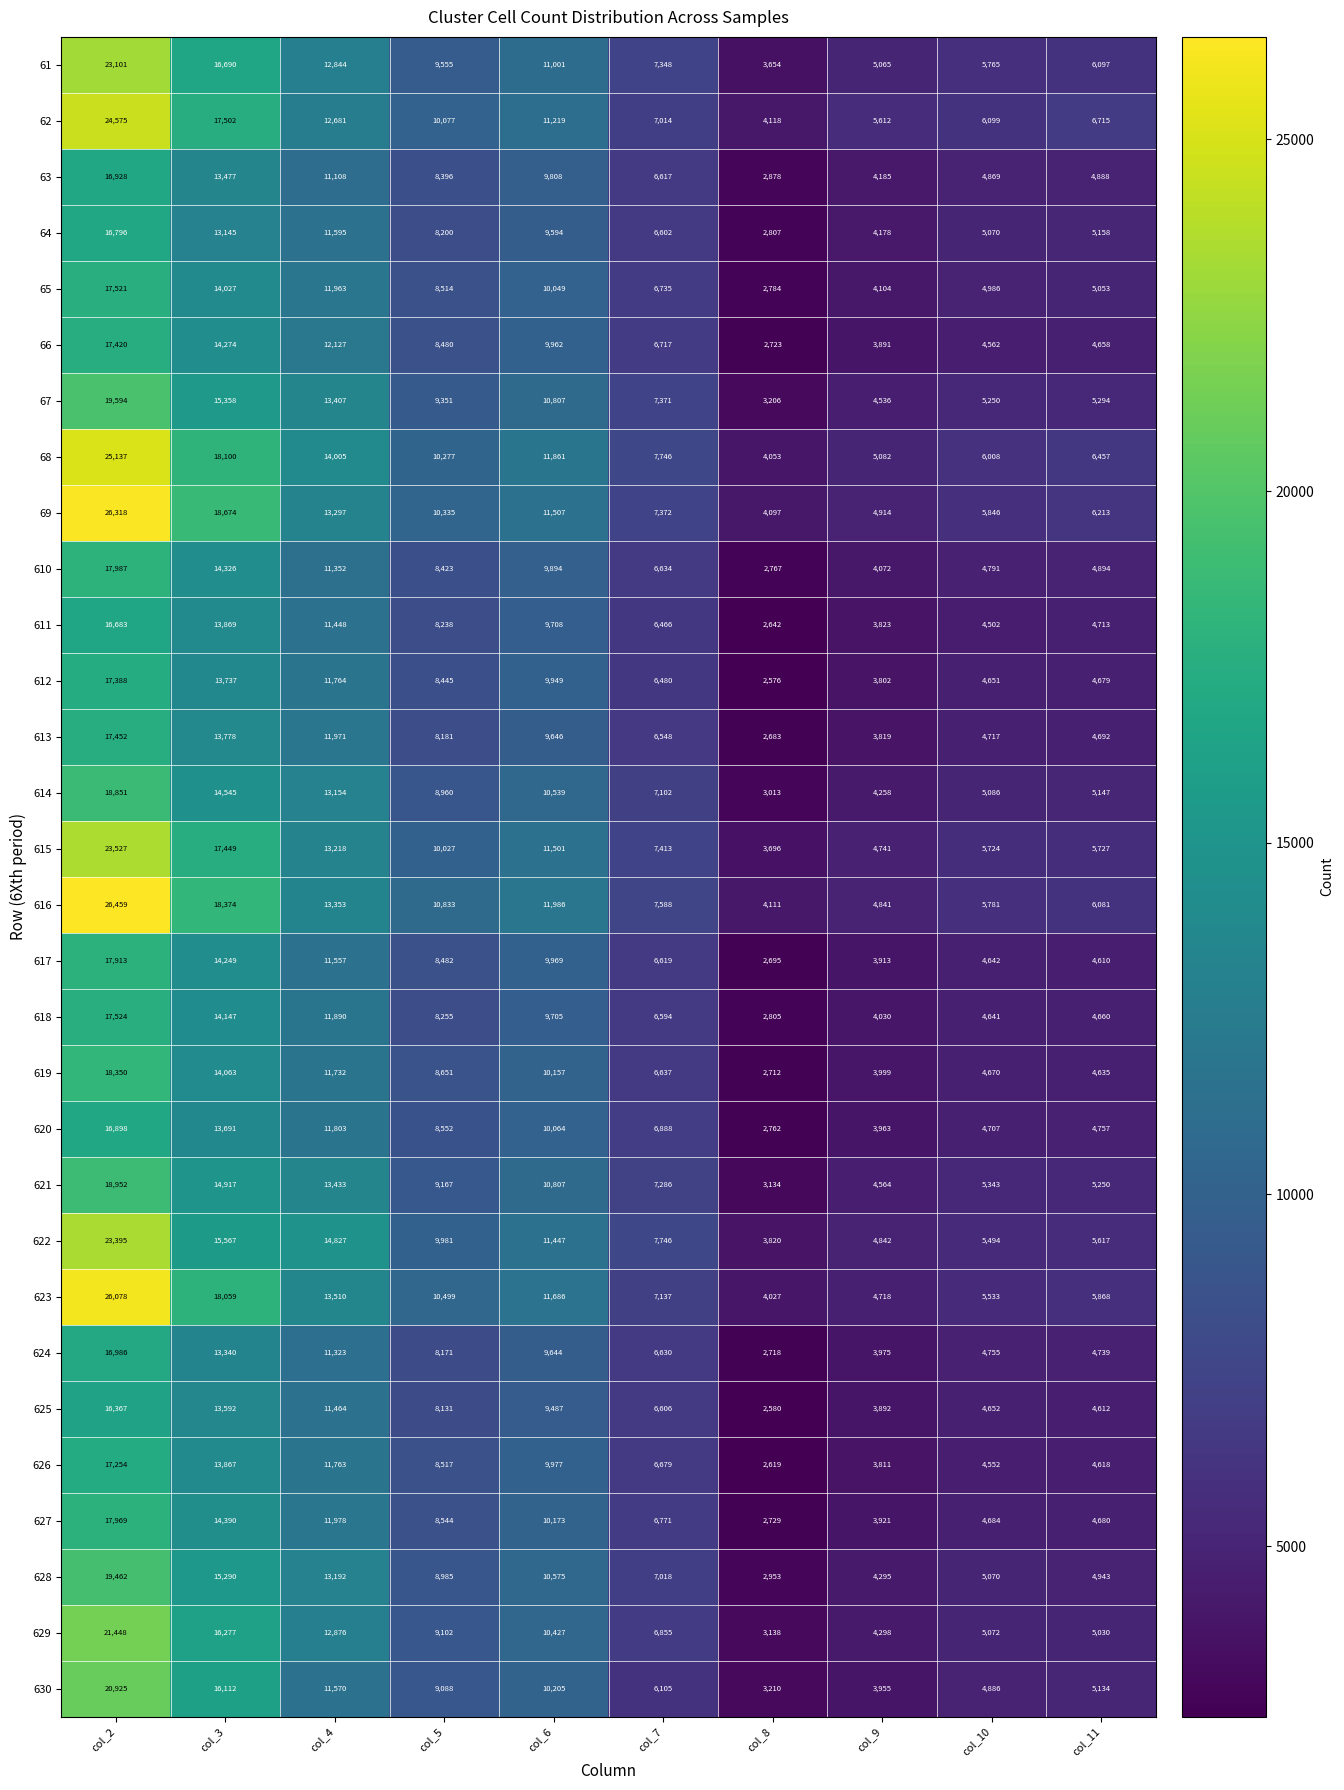

At which category is the sum across all series the highest?

col_2